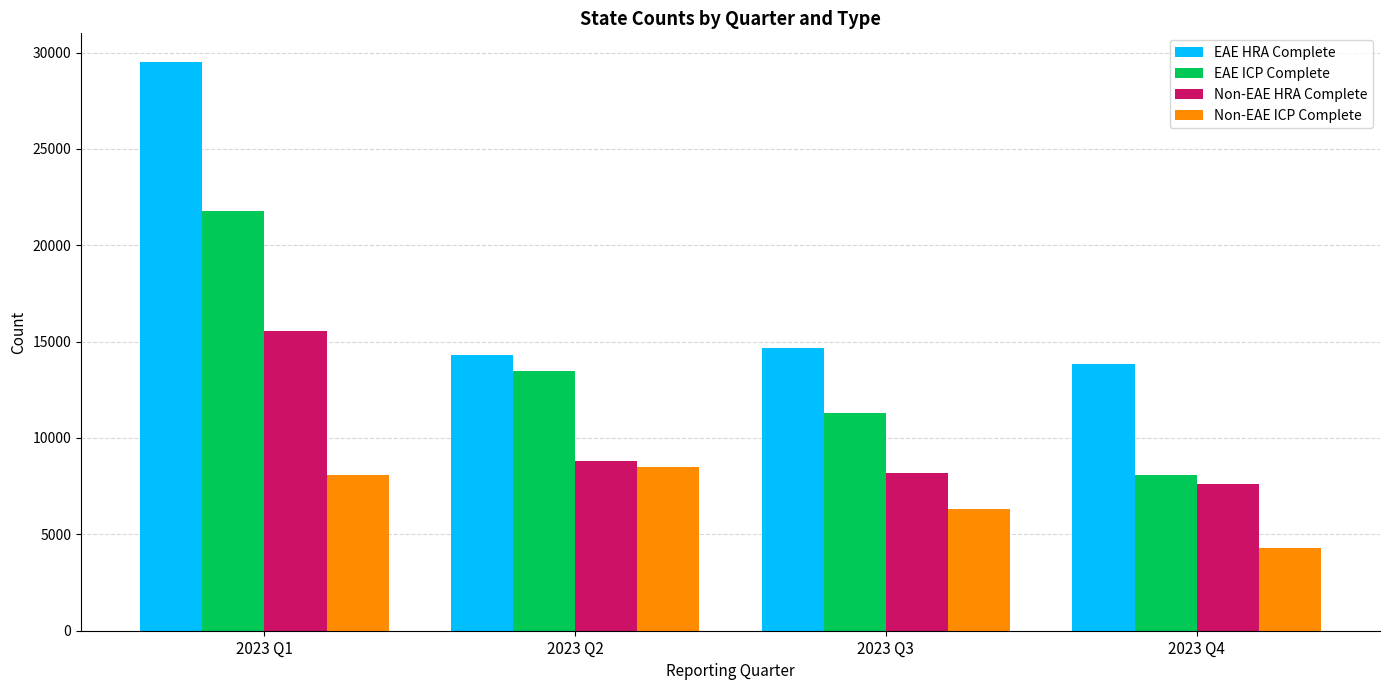

Is it true that Non-EAE HRA Complete equals 26731 at 2023 Q1?

False